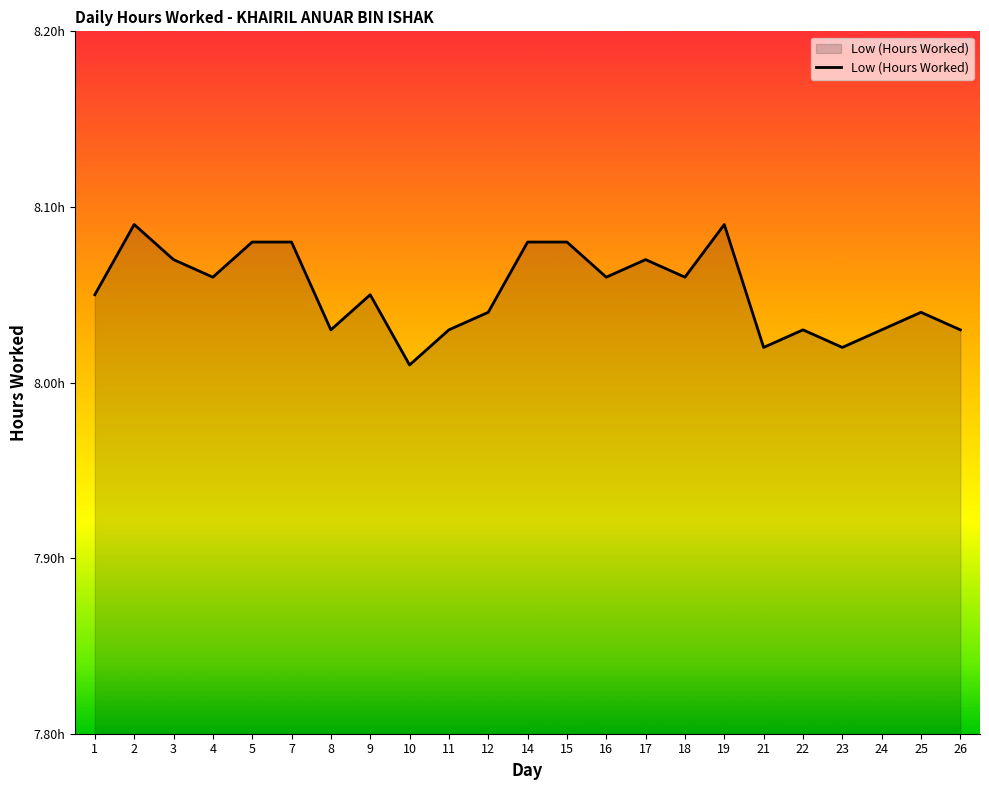

Where is the data nearest to the value 8?

10